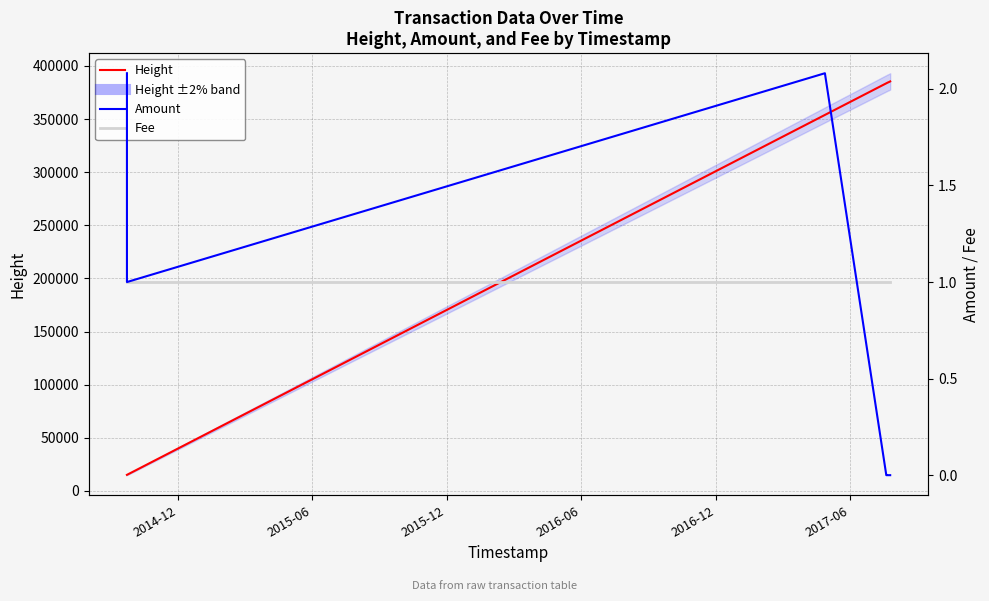

What is the sum of all Amount values?

7.2